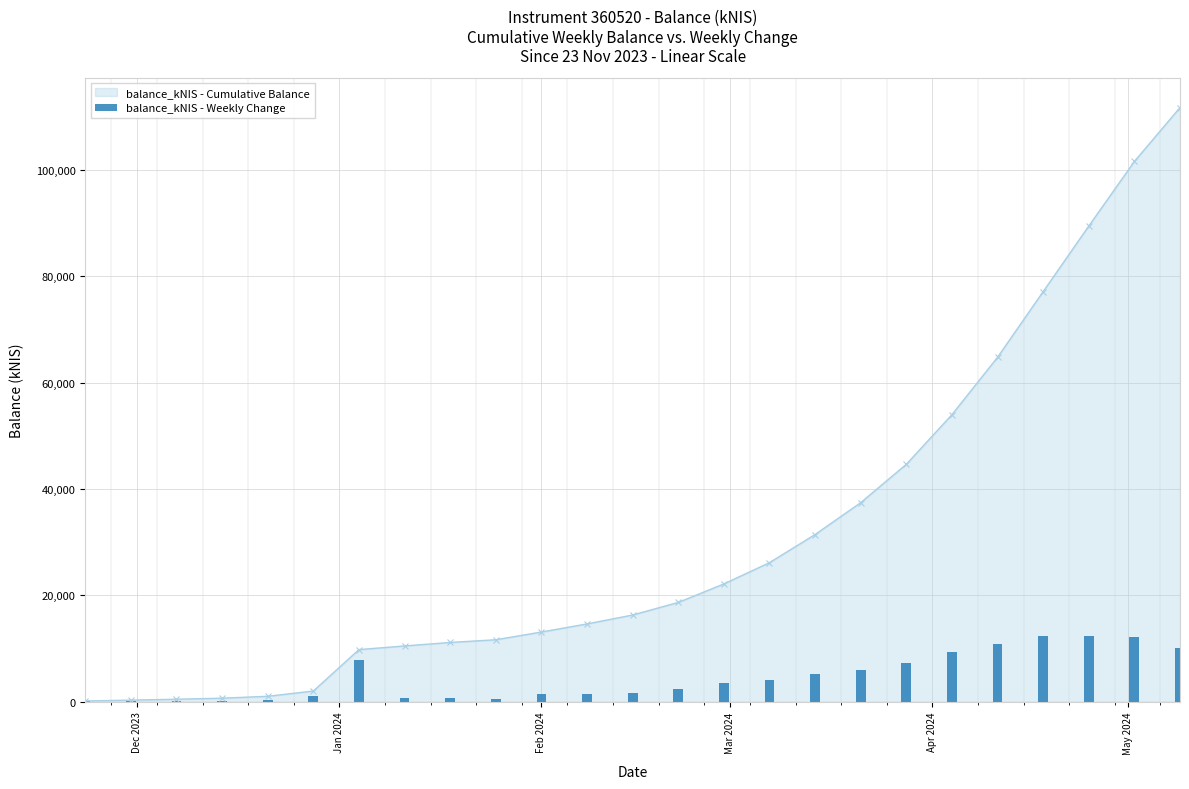

What is the maximum value for balance_kNIS - Cumulative Balance?

111732.9